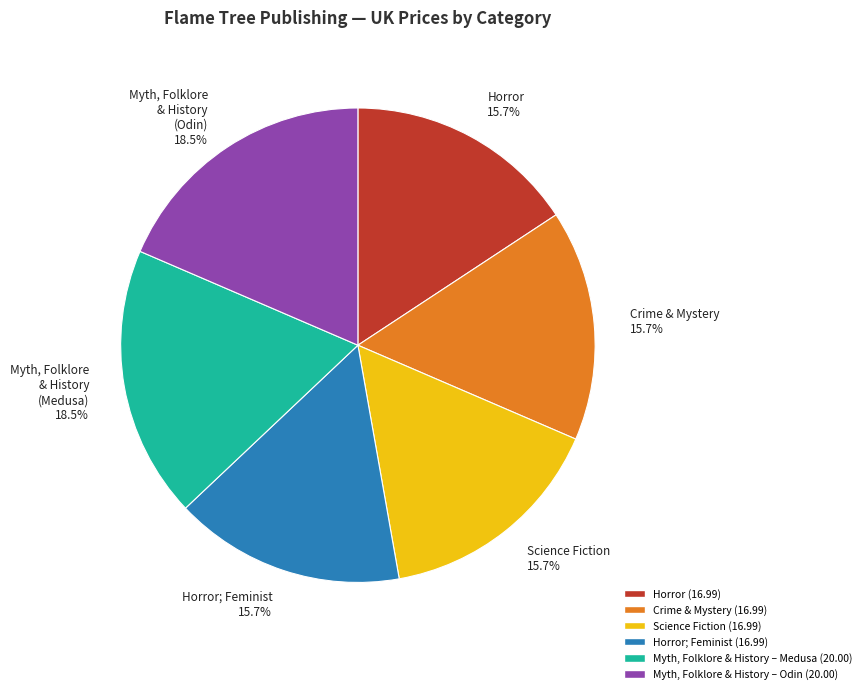

To the nearest percent, what is the difference between the largest and smallest slice percentages?

3%